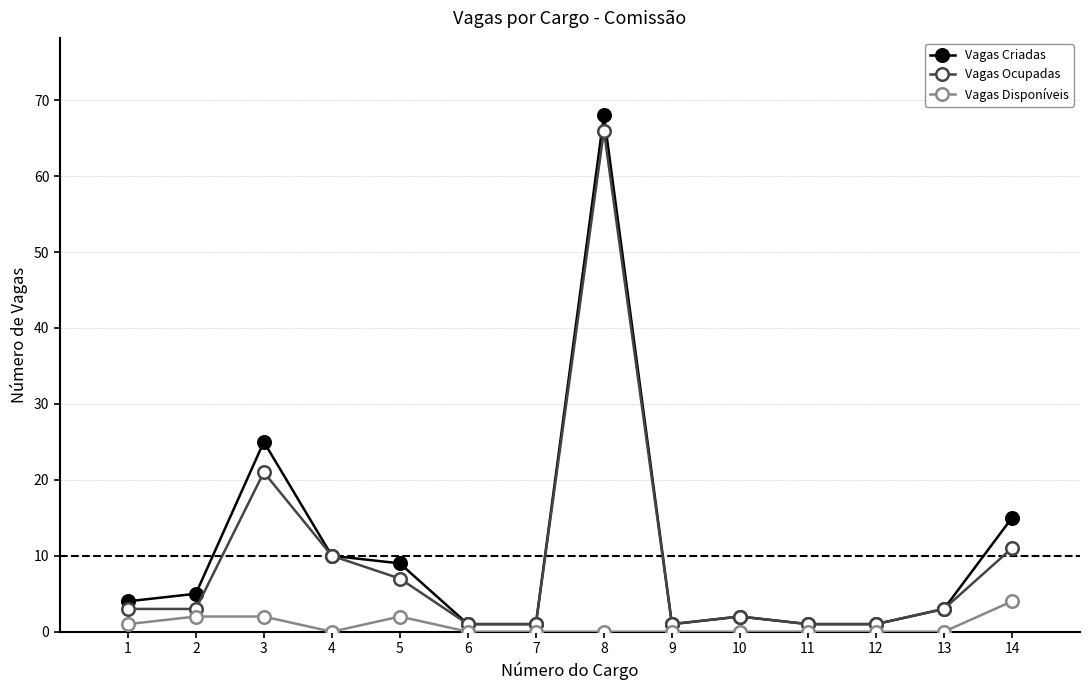

Reading left to right, extract all data points from this chart.

Vagas Criadas: 4	5	25	10	9	1	1	68	1	2	1	1	3	15
Vagas Ocupadas: 3	3	21	10	7	1	1	66	1	2	1	1	3	11
Vagas Disponíveis: 1	2	2	0	2	0	0	0	0	0	0	0	0	4